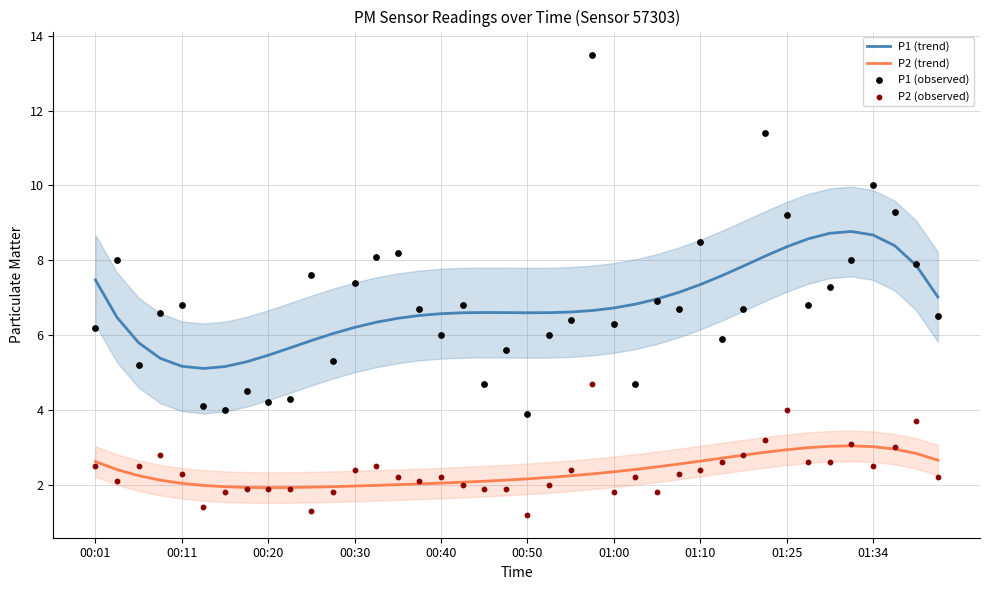

Which series contains the lowest Y value?

P2 (observed)